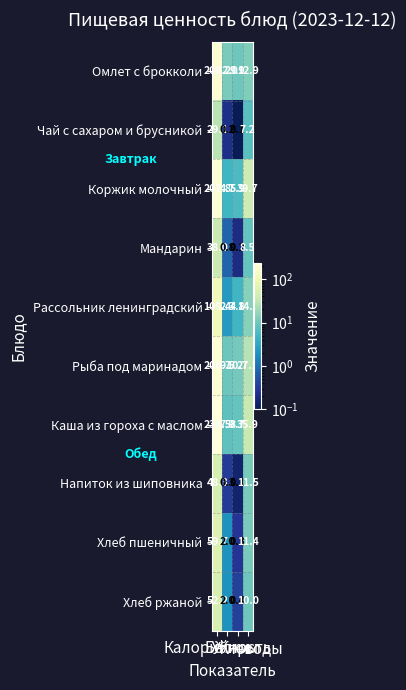

Between Калорийность and Углеводы, which series saw the biggest shift?

Каша из гороха с маслом